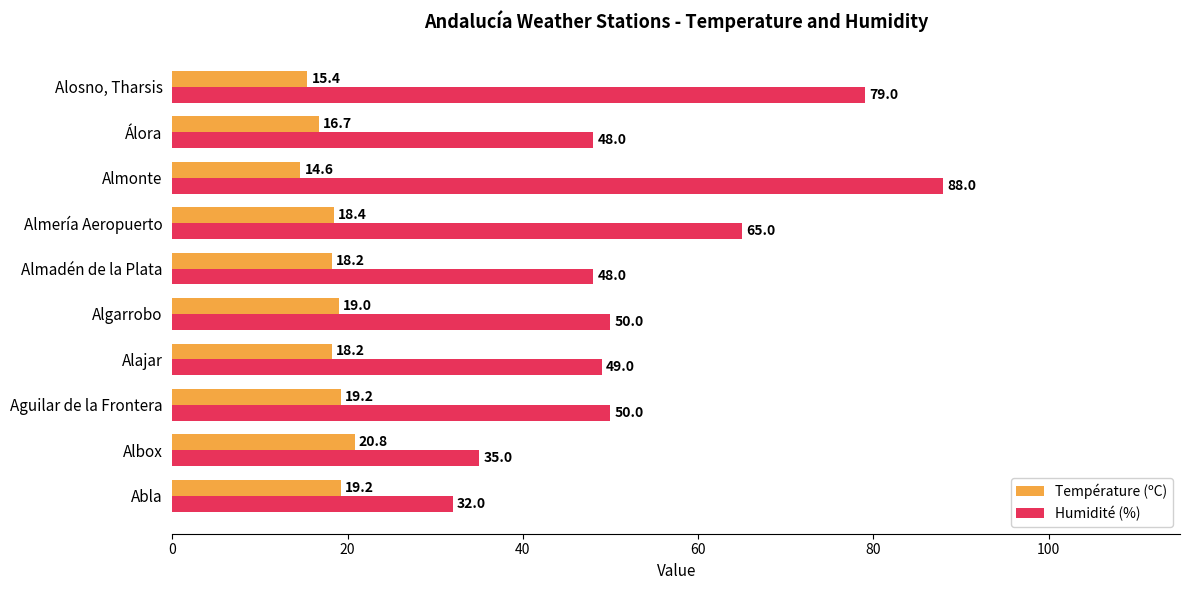

Rank the series by their average value, from lowest to highest.

Température (ºC), Humidité (%)